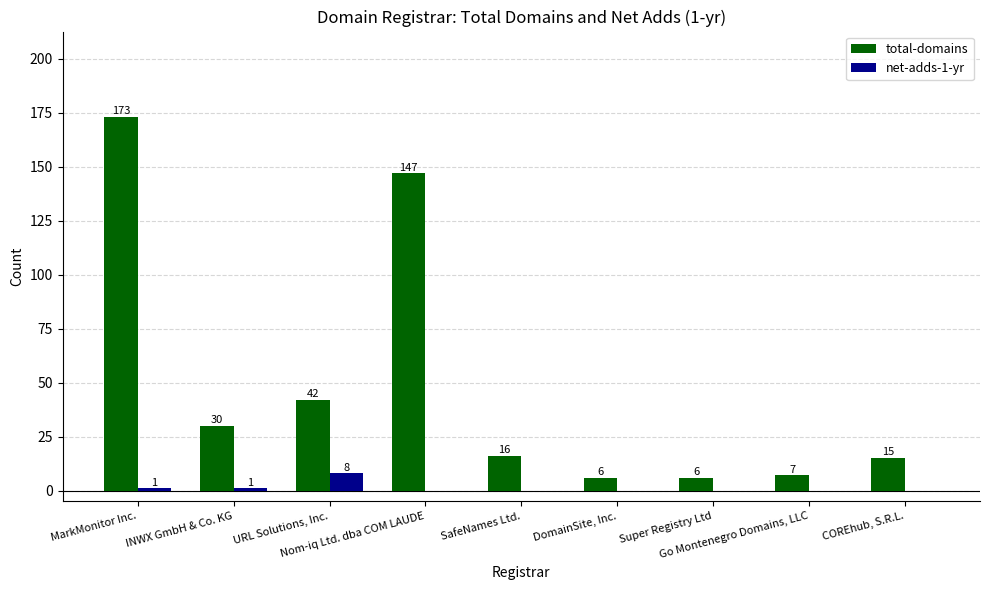

The value of total-domains at INWX GmbH & Co. KG is 30. True or false?

True